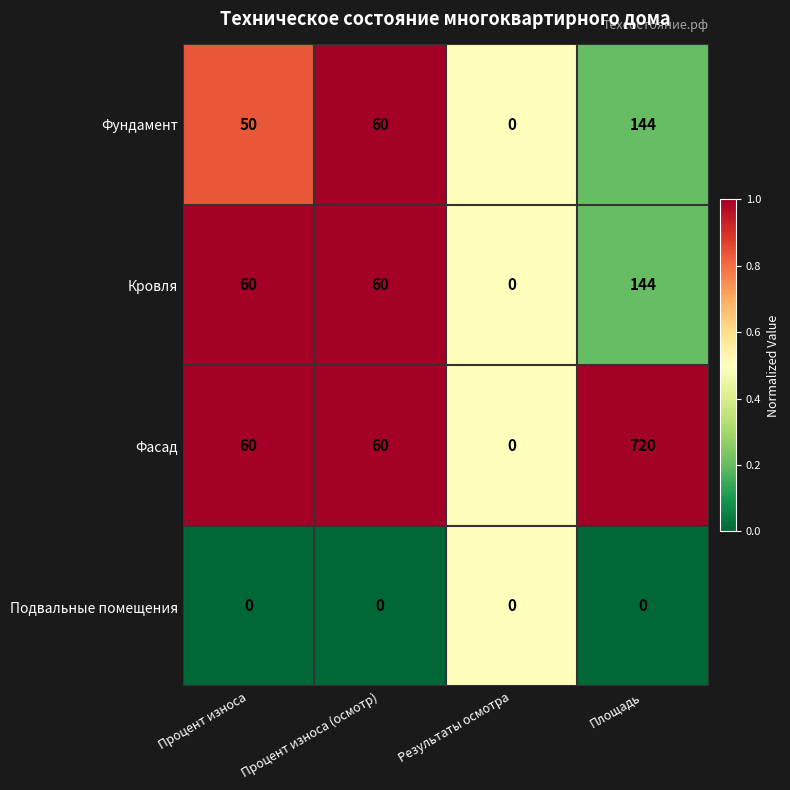

What is the greatest value displayed?

720